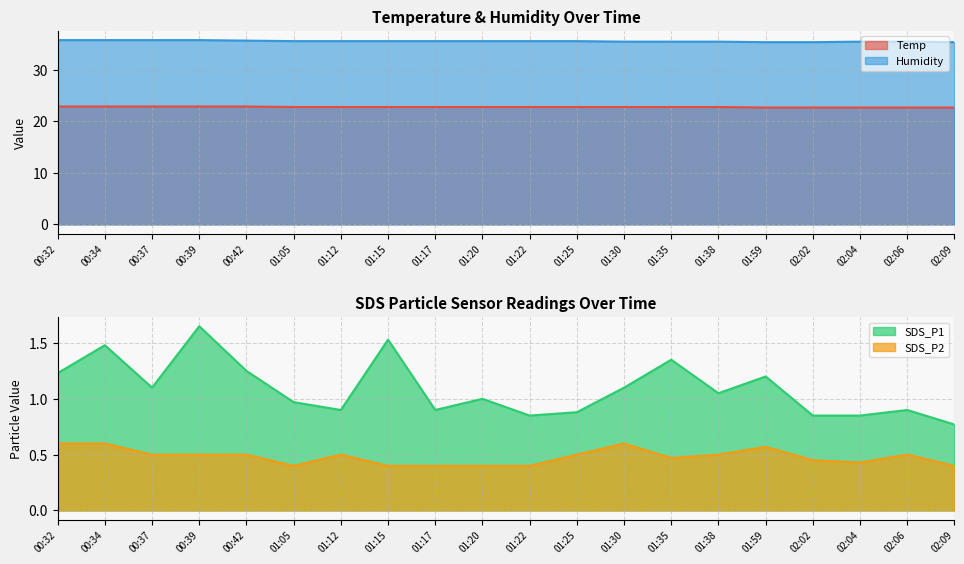

True or false: SDS_P1 and Humidity intersect in this chart.

False